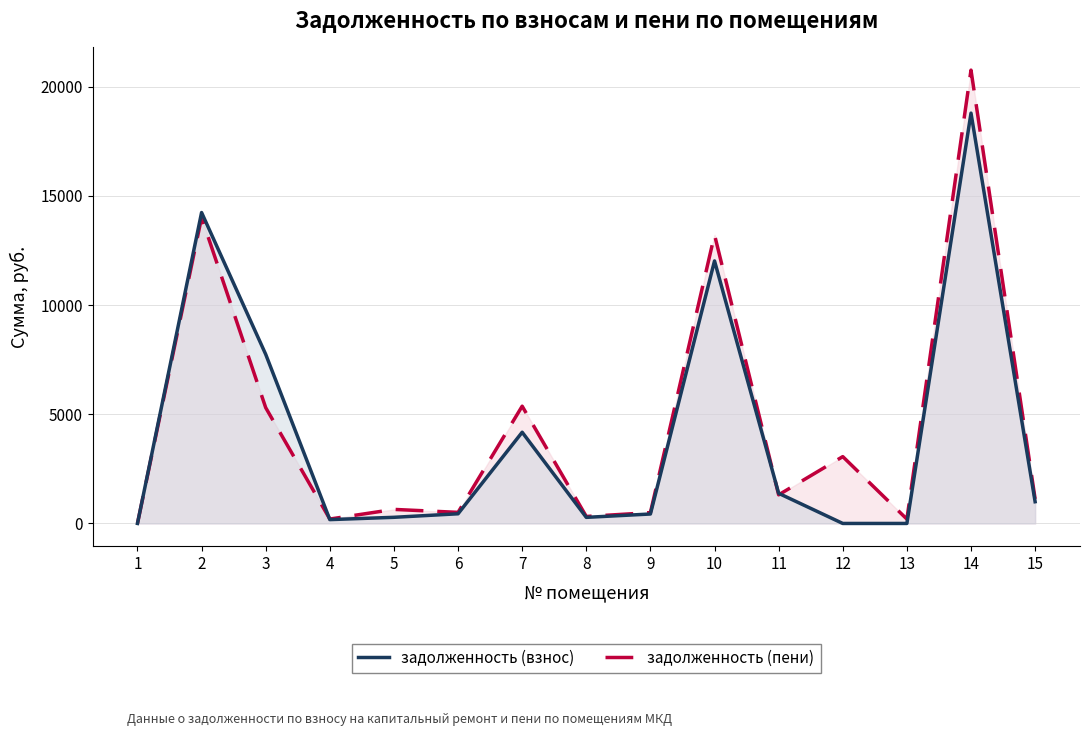

True or false: задолженность (взнос) and задолженность (пени) intersect in this chart.

True